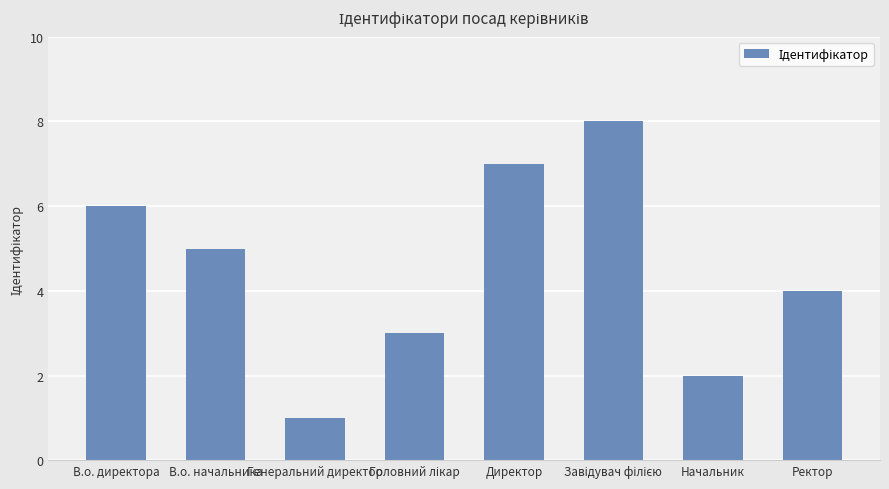

What is the difference between the values at Директор and Генеральний директор?

6